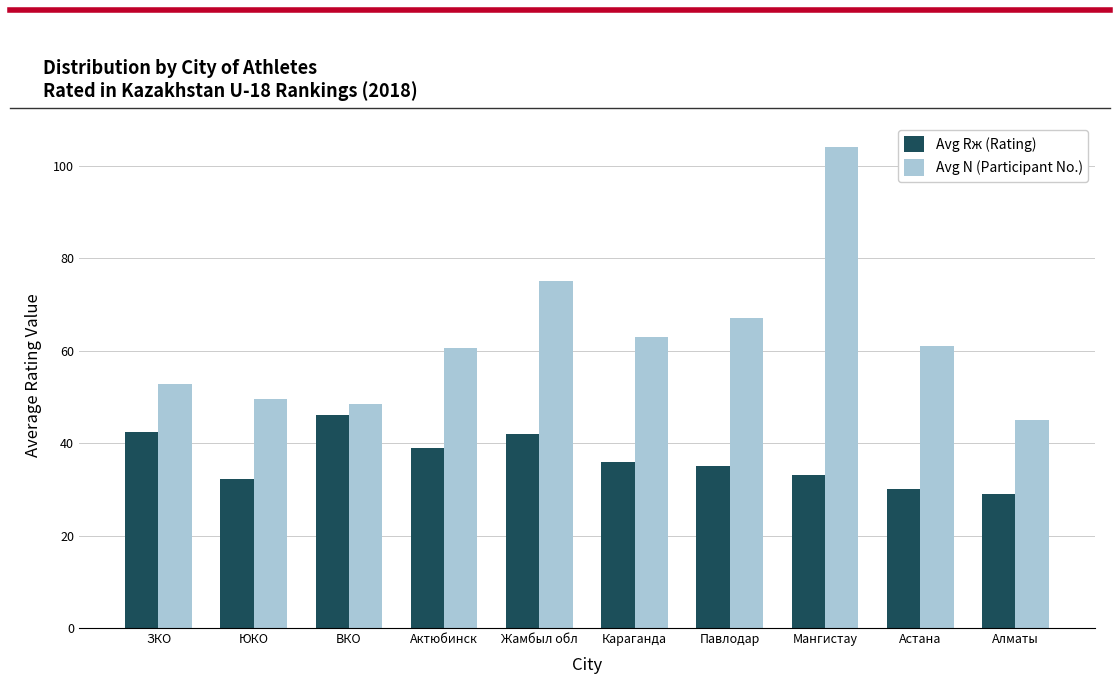

True or false: Avg Rж (Rating) has a value of 52.9 at Караганда.

False